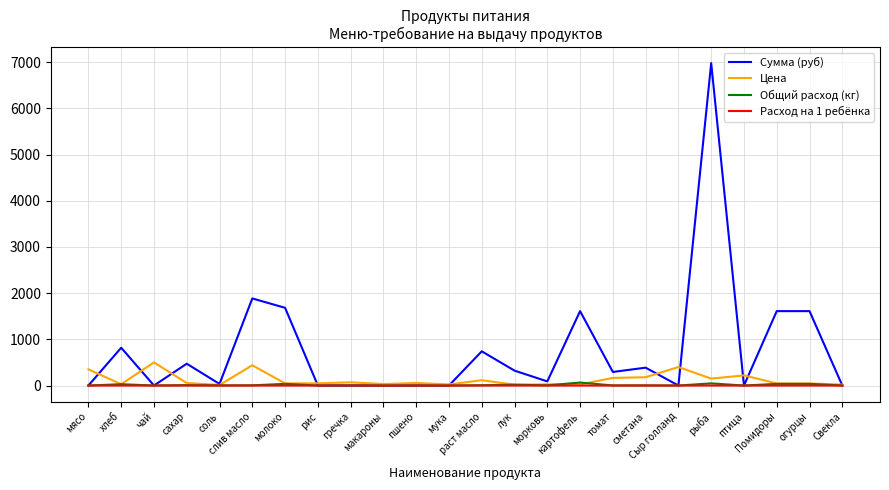

What is the total value across all series at сметана?

568.8